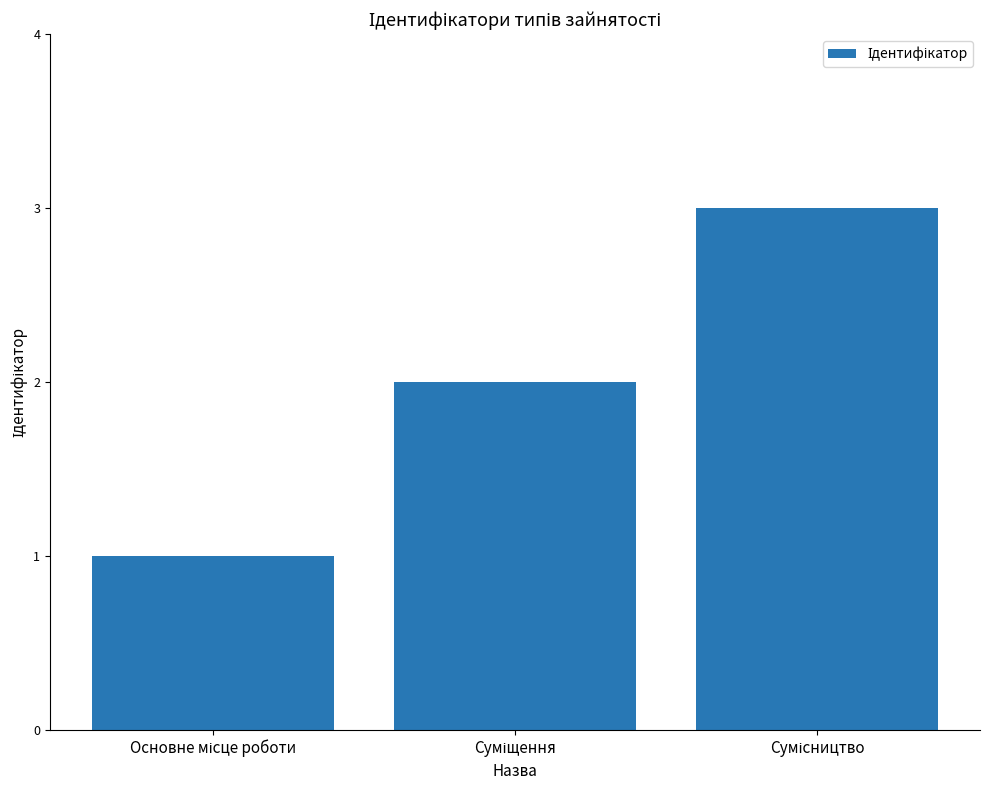

What is the maximum value shown in the chart?

3